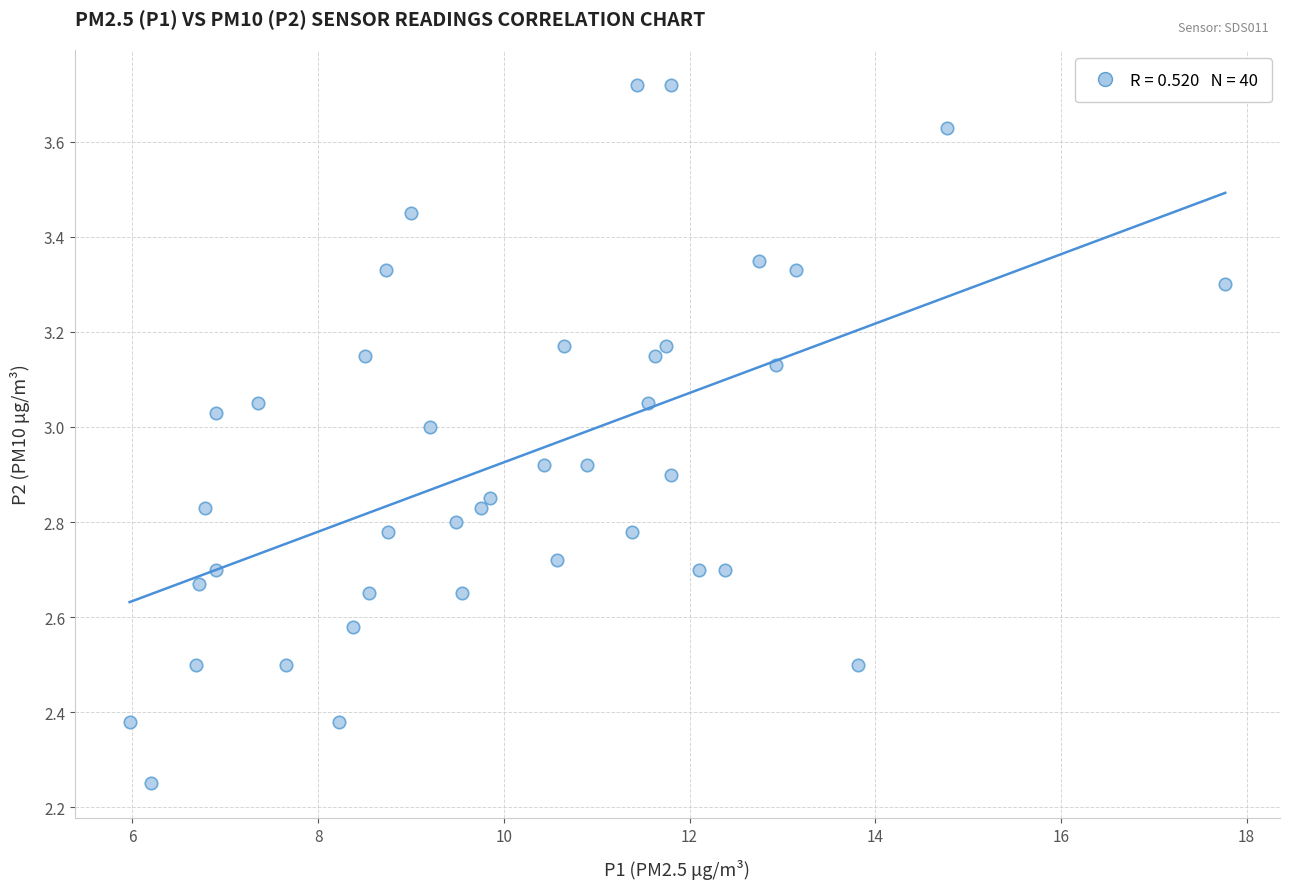

What is the range of Y values (max minus min)?

1.5